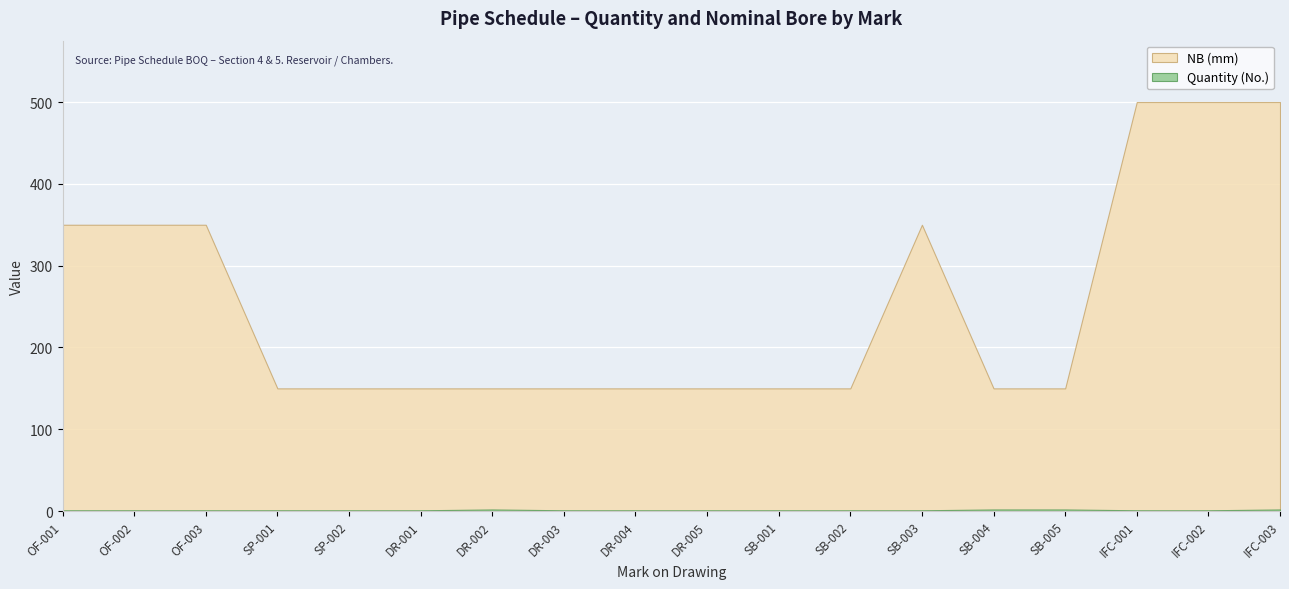

Is the value of Quantity (No.) at DR-005 greater than the value of NB (mm) at DR-002?

No